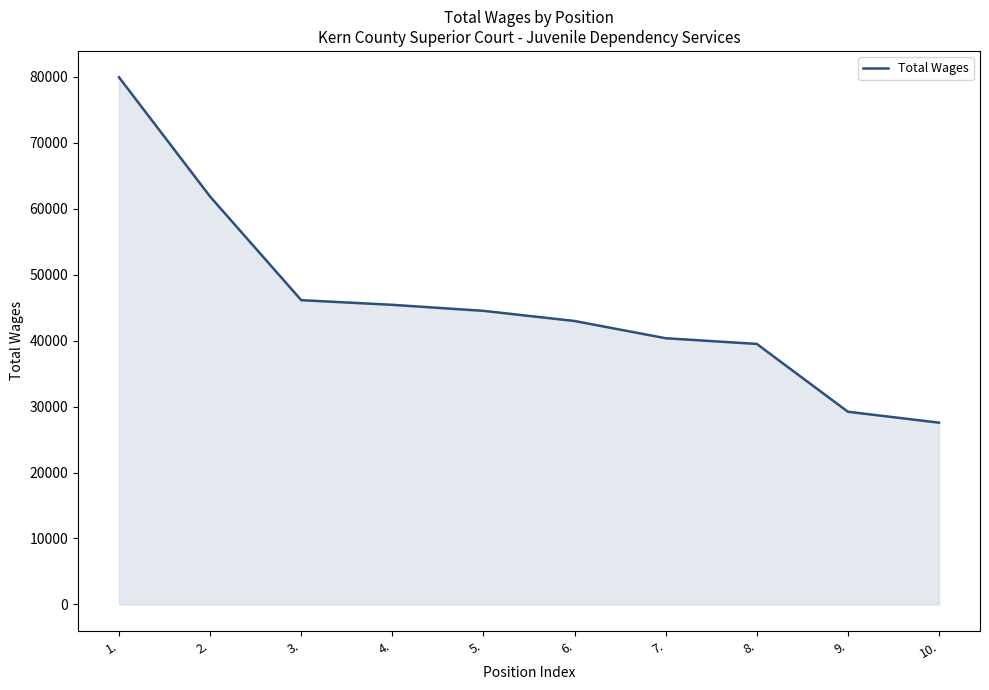

Between 9. and 1., which is larger?

1.